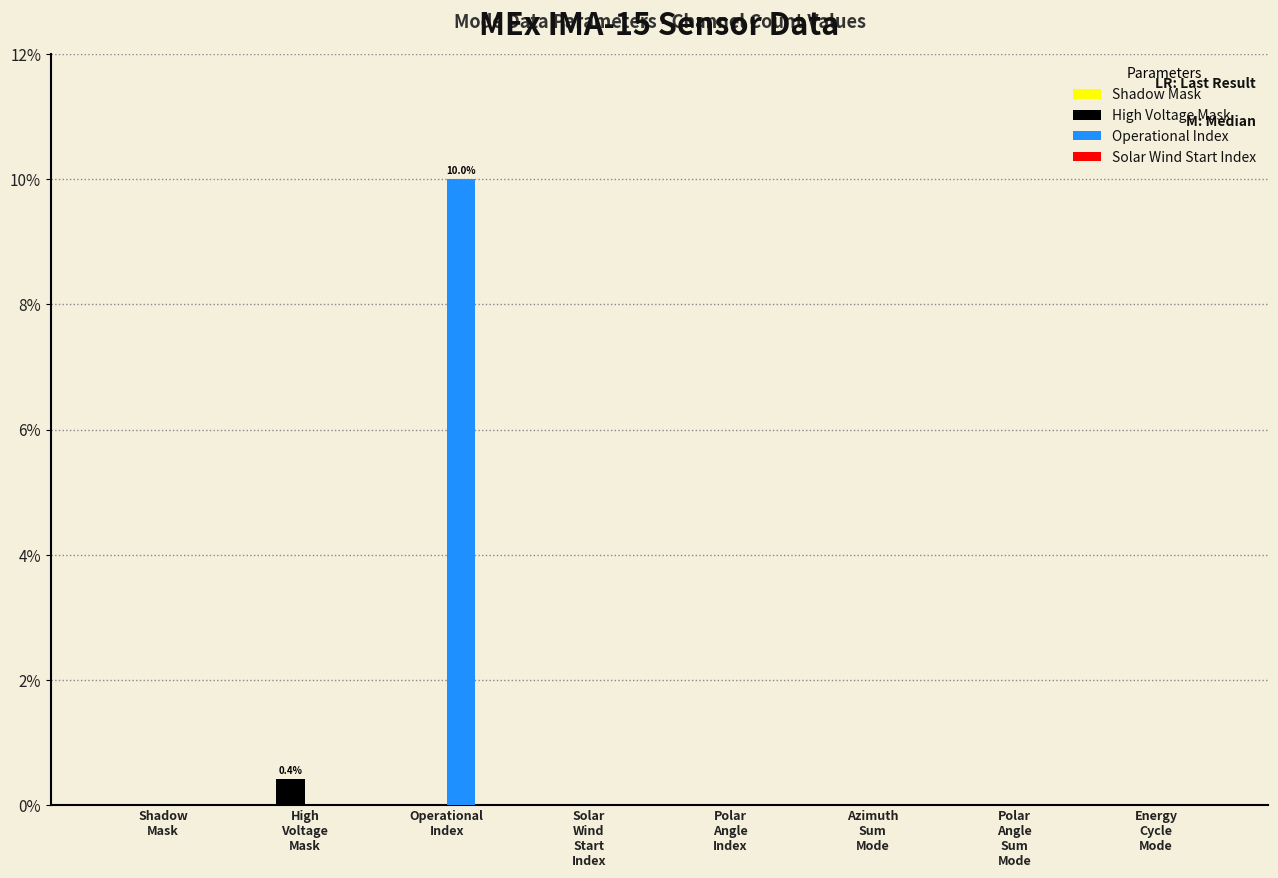

Which series has the largest total across all categories?

Operational Index